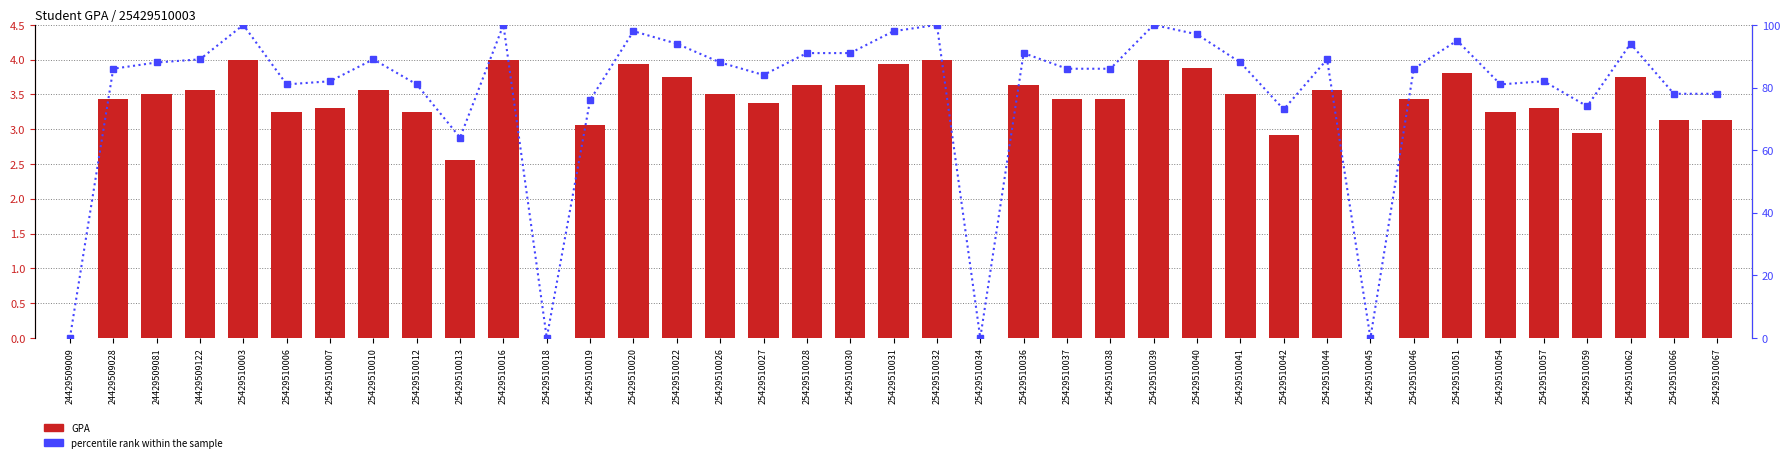

At which label does percentile rank within the sample reach its peak?

25429510003